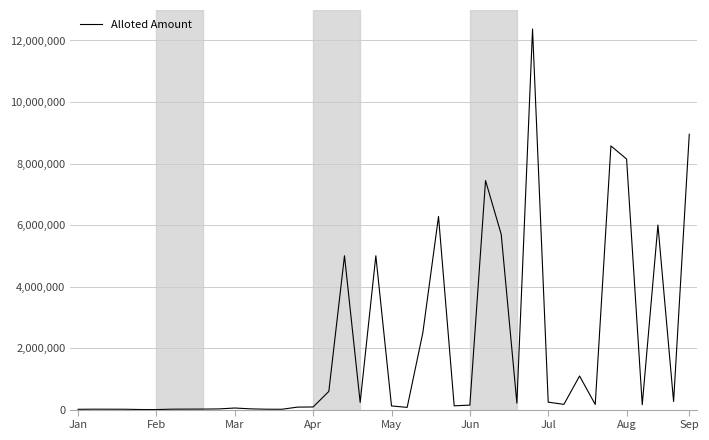

What is the maximum value shown in the chart?

12372000